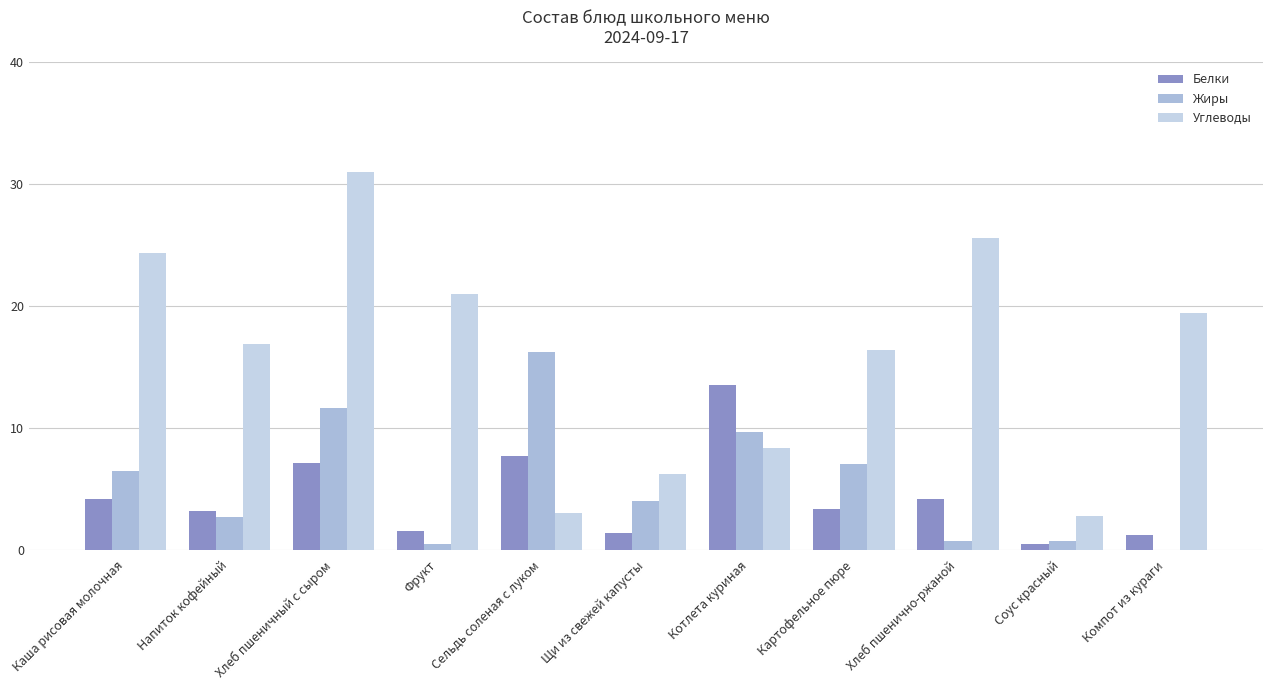

How many groups of bars are there?

11